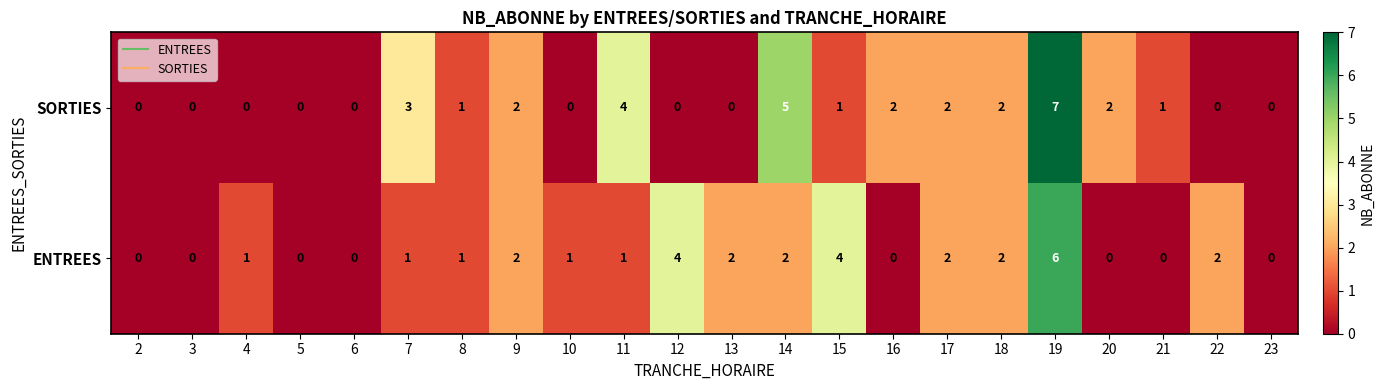

At which label does SORTIES reach its peak?

19